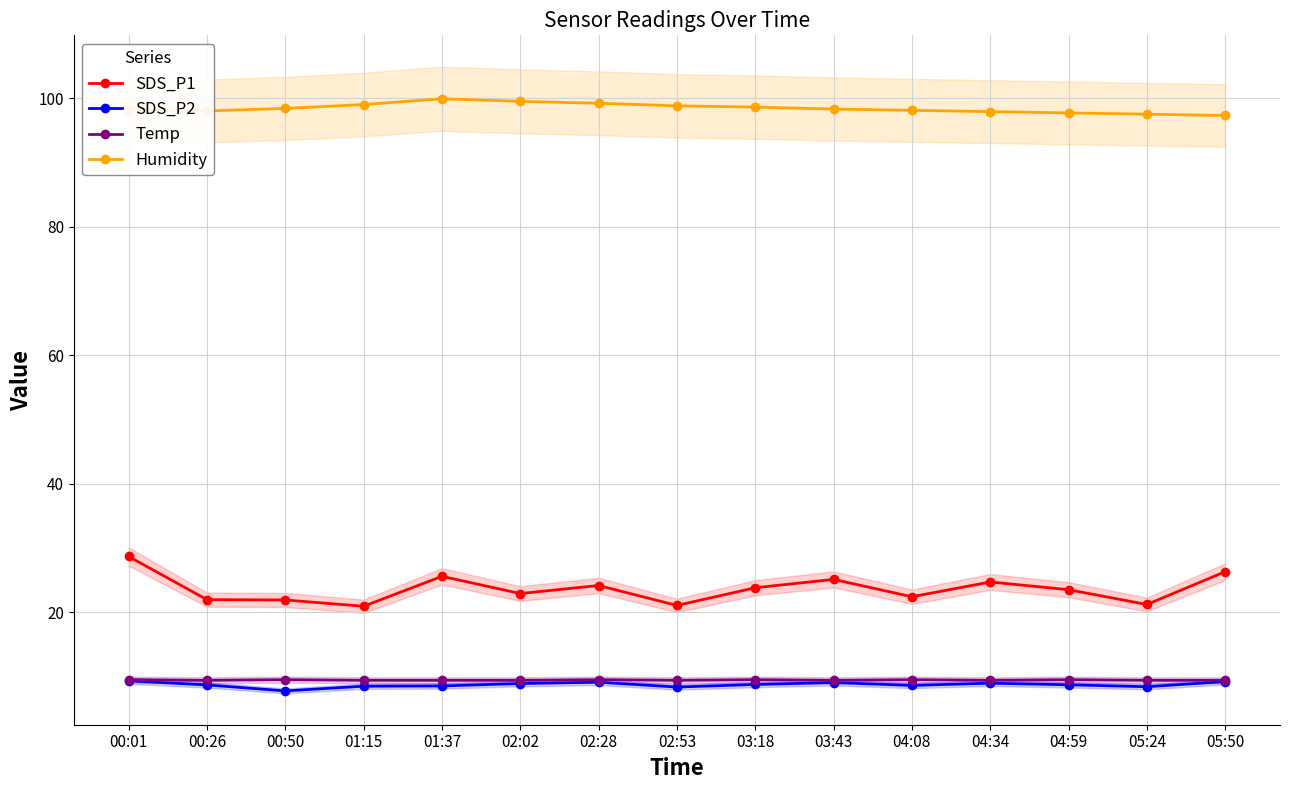

What is the difference between the highest and lowest values at 04:08?

89.5